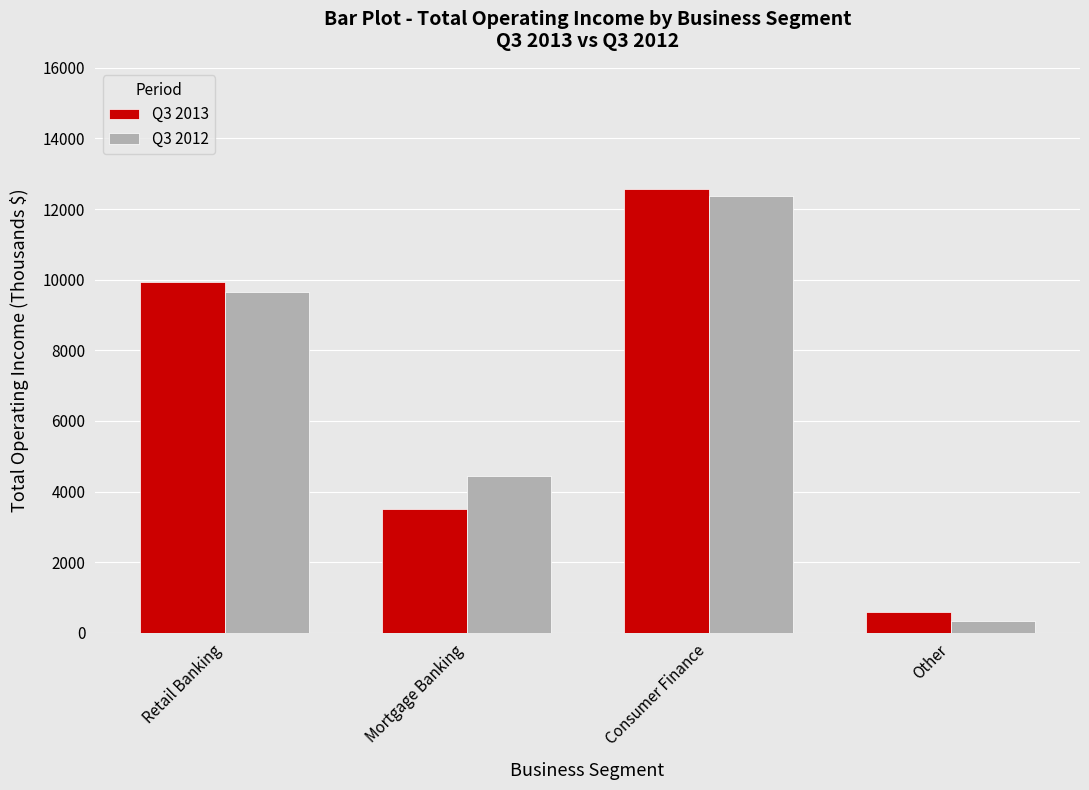

At which category does the chart reach its peak across all series?

Consumer Finance